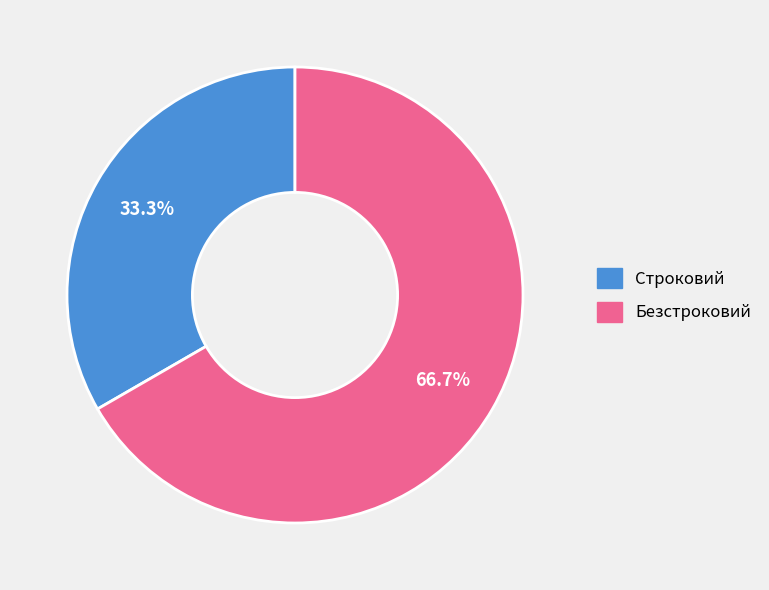

Between Безстроковий and Строковий, which is larger?

Безстроковий